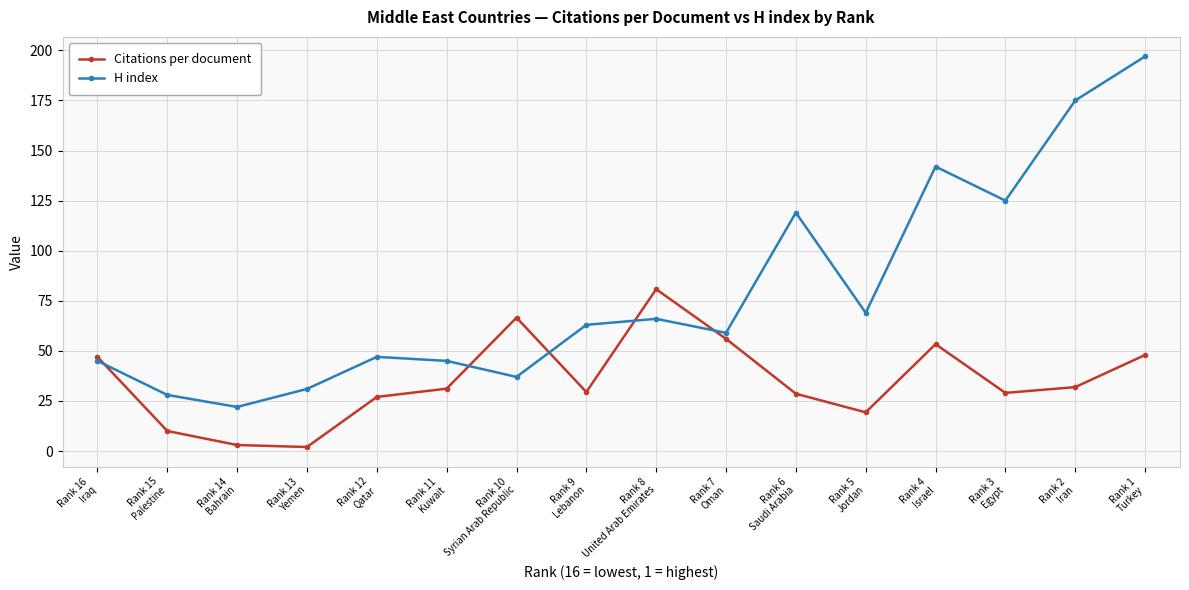

What is the spread (max minus min) of values at Rank 7
Oman?

3.0